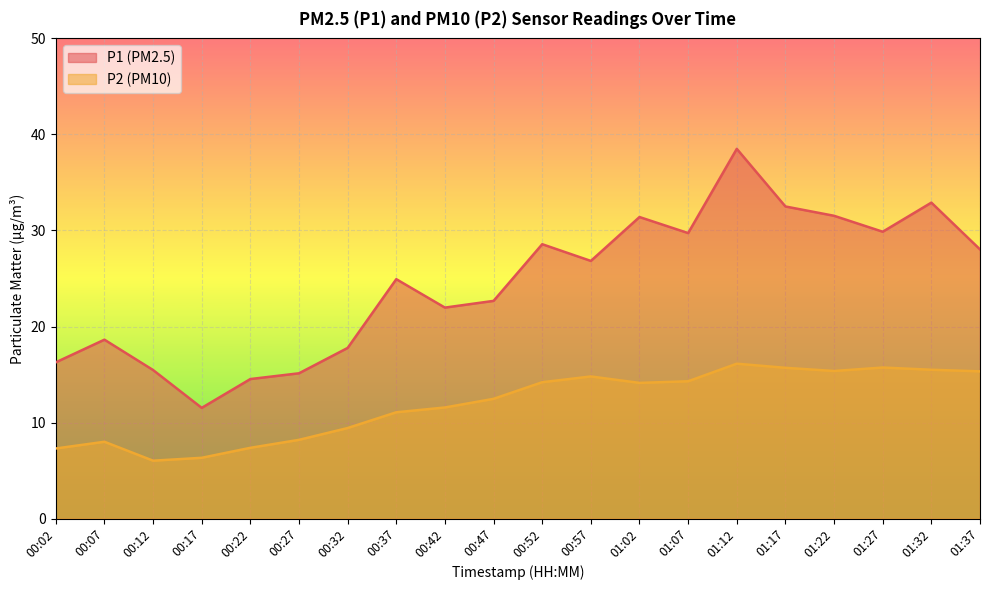

The value of P1 at 00:47 is 40.5. True or false?

False